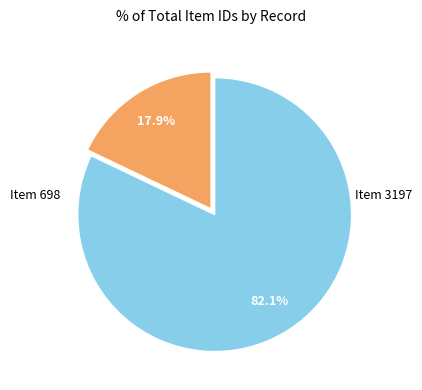

Which category has the biggest portion of the pie?

Item 3197